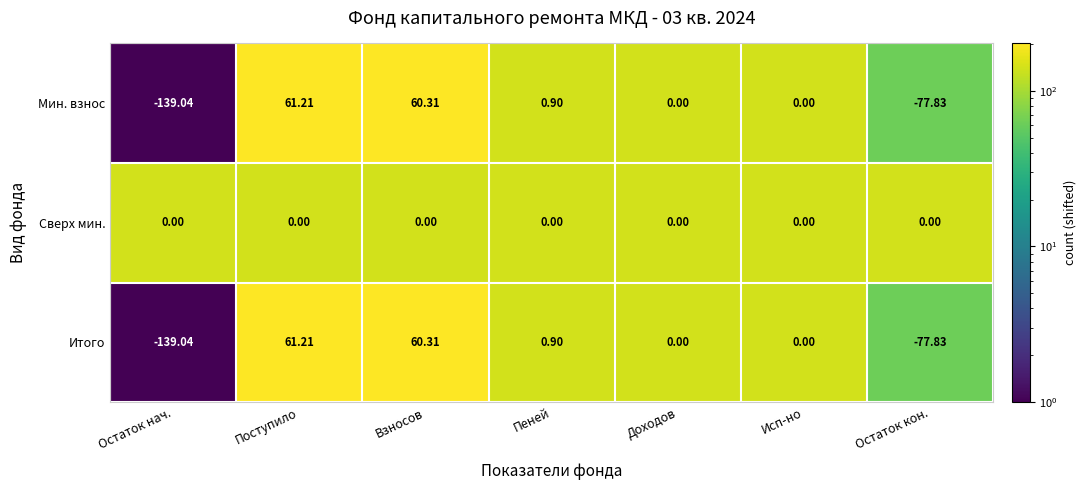

Which label corresponds to the largest value in the chart?

Поступило